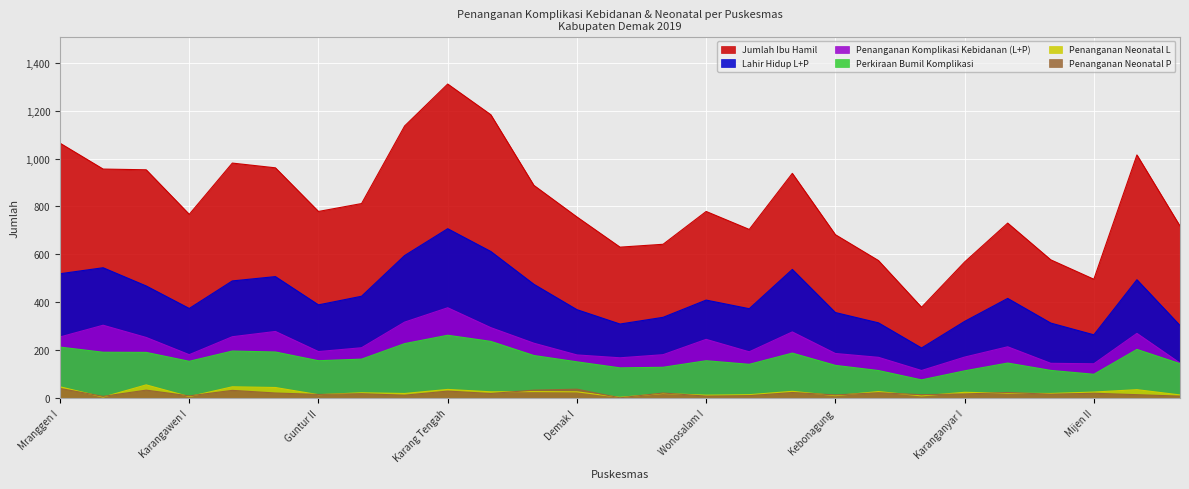

At which label does Lahir Hidup L+P reach its minimum?

Gajah II